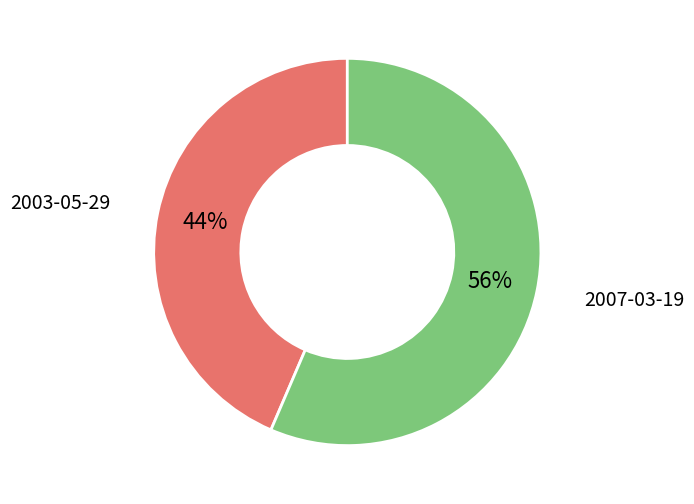

What is the ratio of the value at 2003-05-29 to the value at 2007-03-19?

0.8